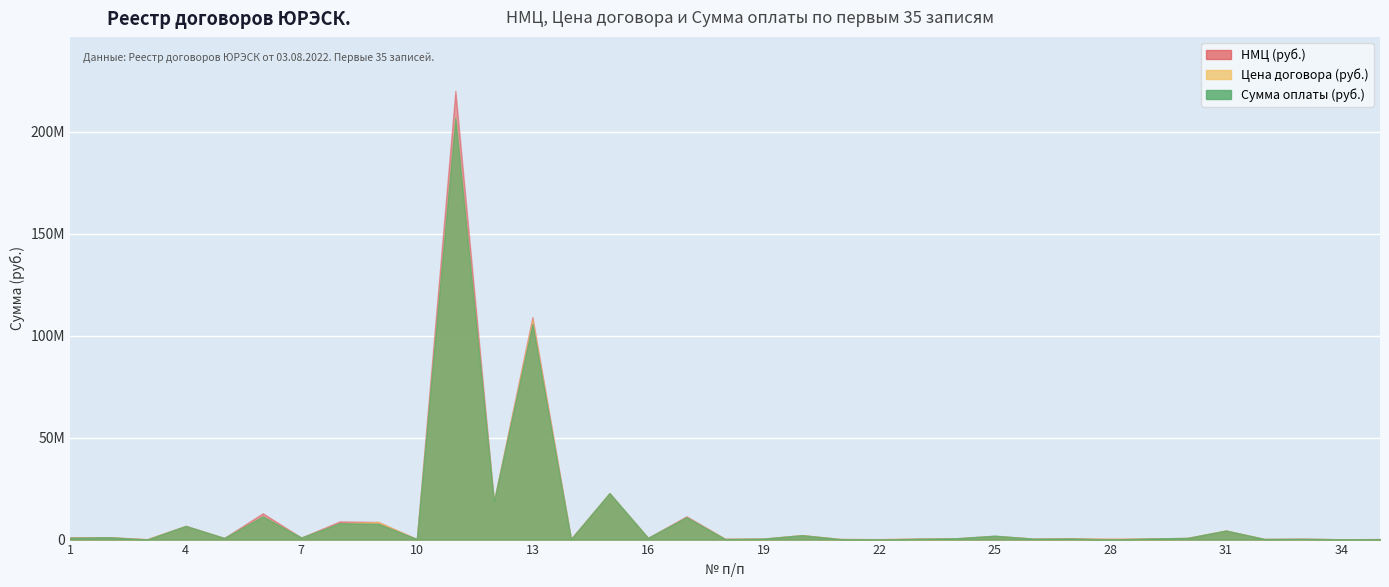

The value of Цена договора (руб.) at 16 is 840000.0. True or false?

True